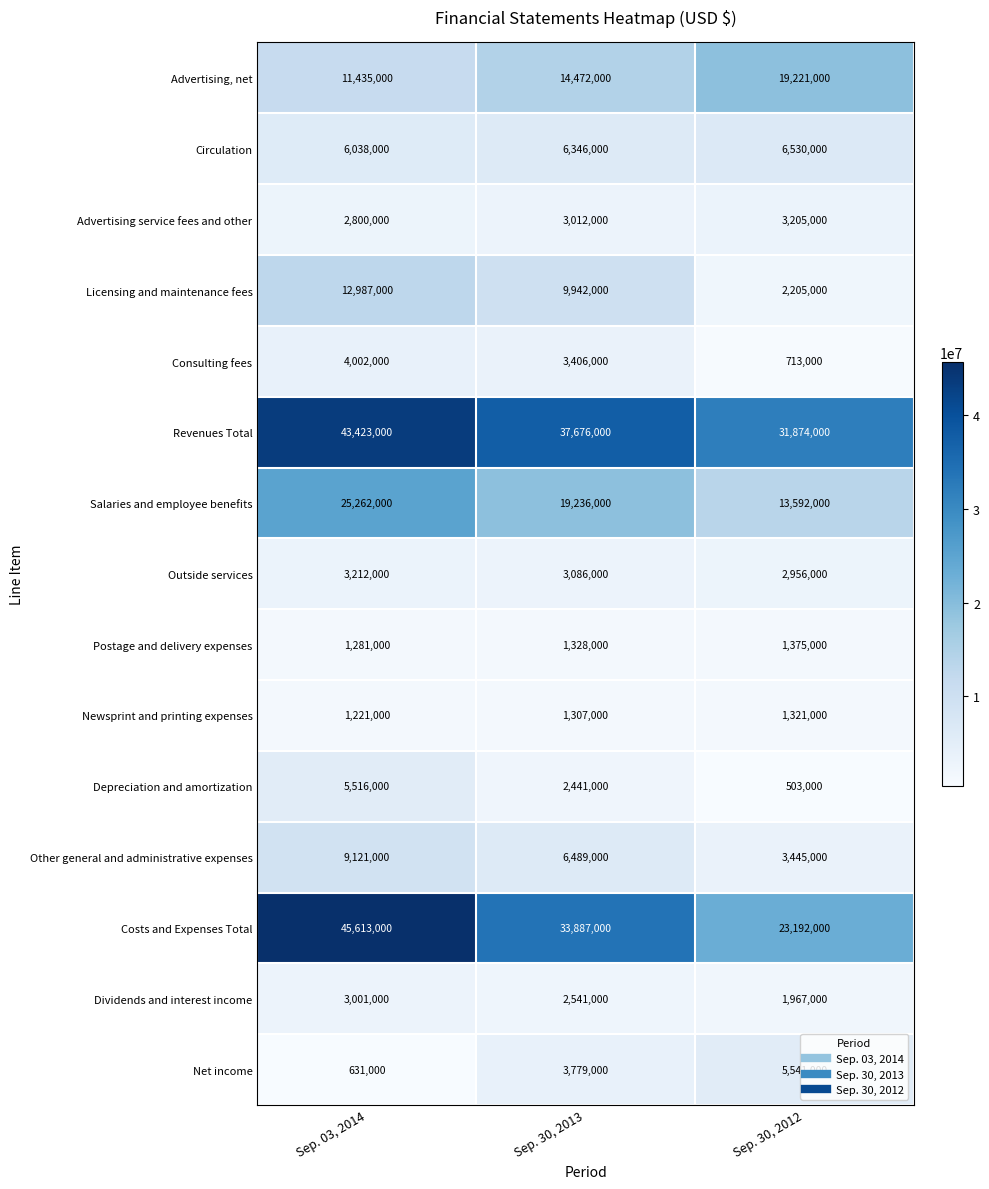

Rank the series by their maximum value, from highest to lowest.

Costs and Expenses Total, Revenues Total, Salaries and employee benefits, Advertising, net, Licensing and maintenance fees, Other general and administrative expenses, Circulation, Net income, Depreciation and amortization, Consulting fees, Outside services, Advertising service fees and other, Dividends and interest income, Postage and delivery expenses, Newsprint and printing expenses